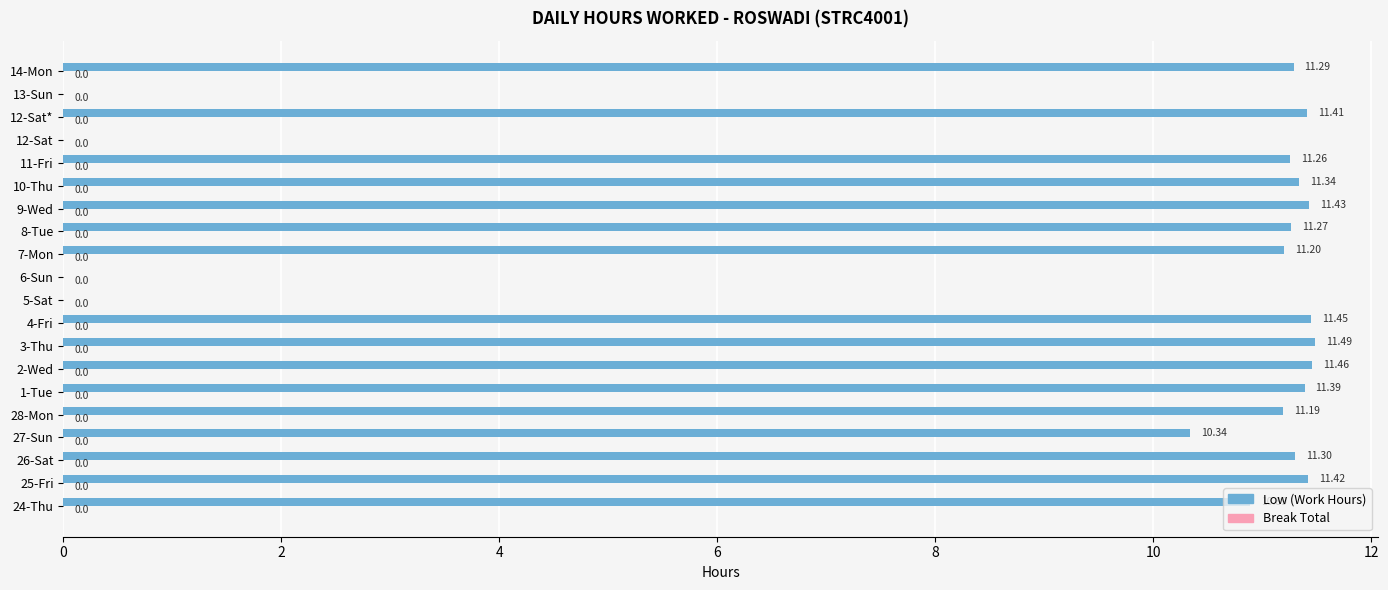

What is the sum of all values?

180.1